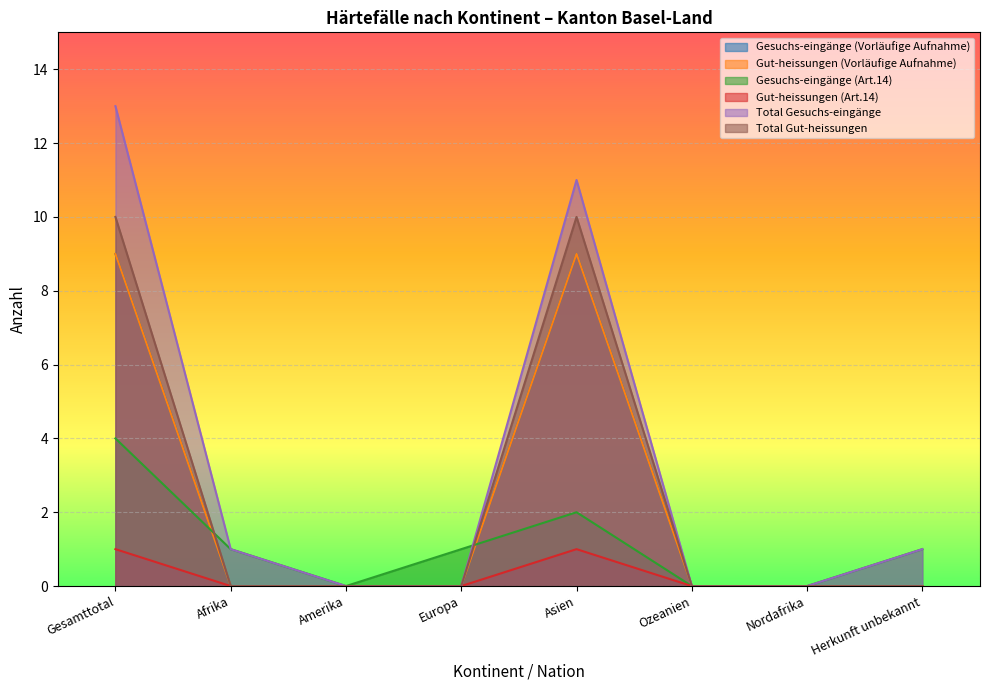

True or false: Total Gesuchs-eingänge and Total Gut-heissungen cross at least once.

False